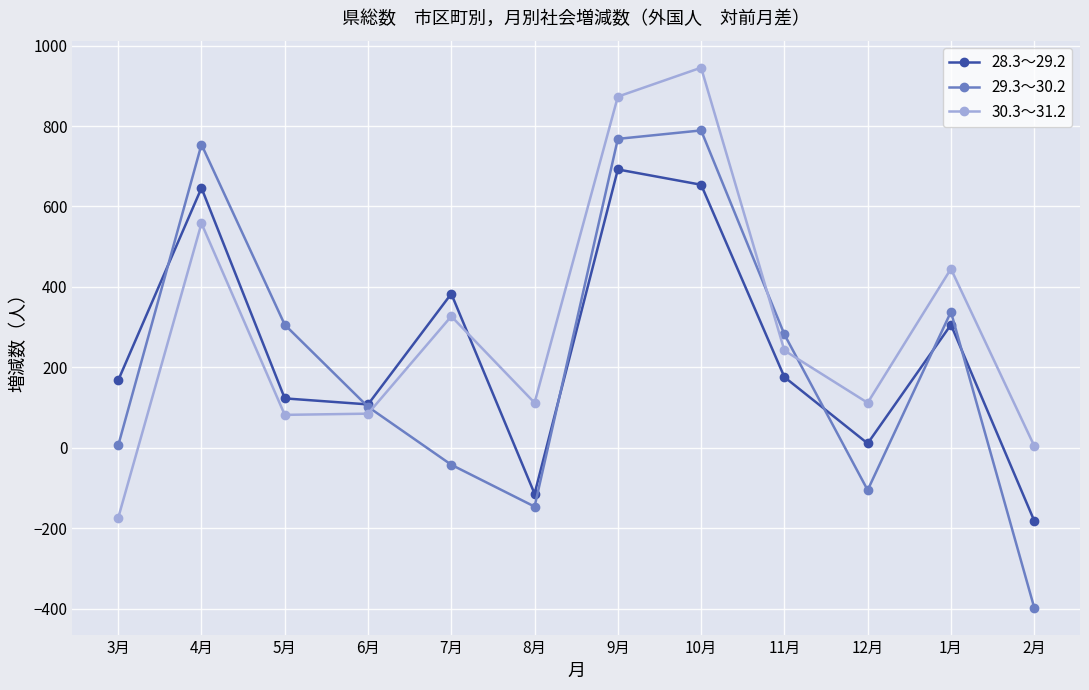

How many categories are shown in the chart?

12